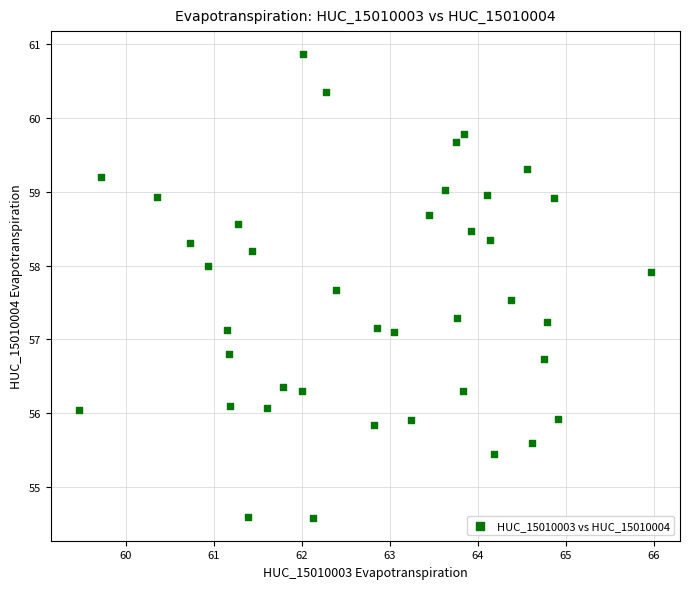

What is the range of X values (max minus min)?

6.5